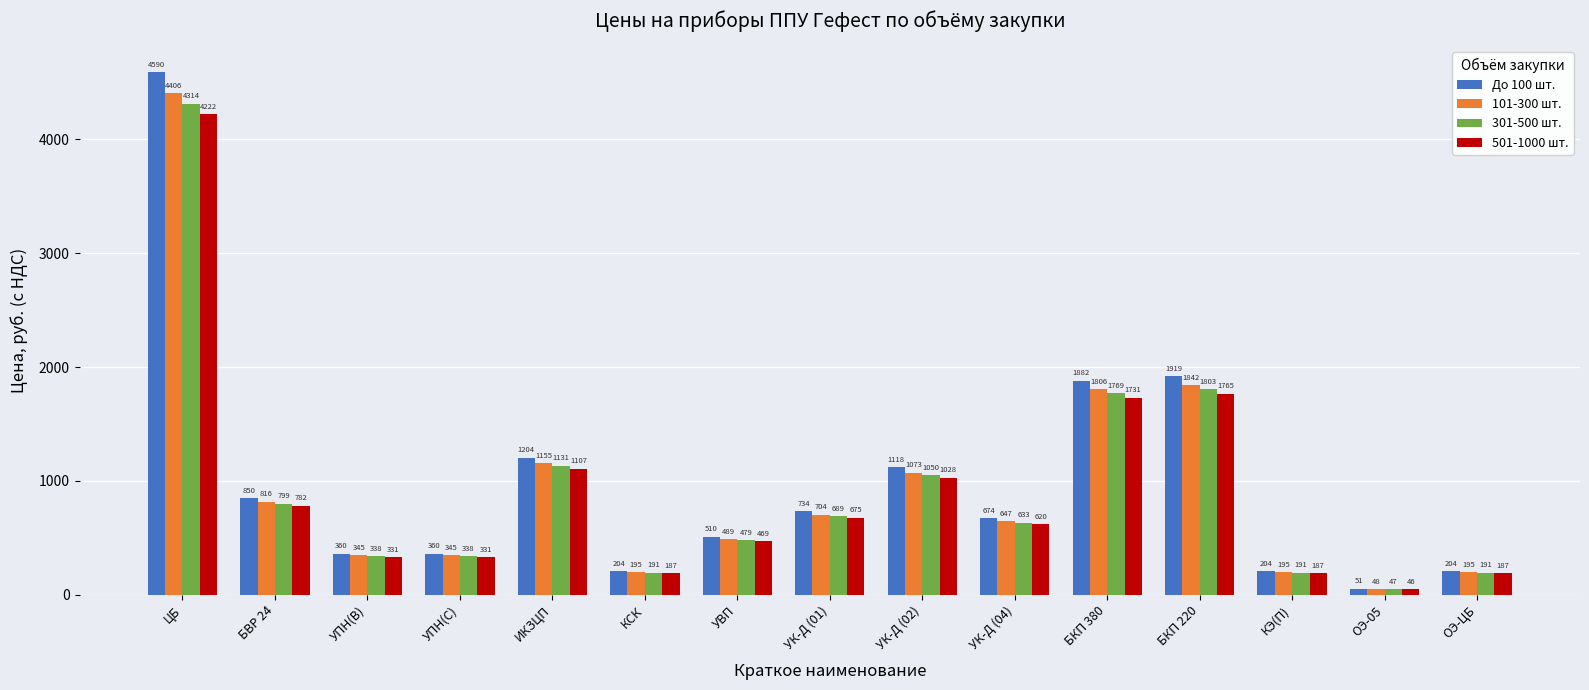

The 301-500 шт. series shows 633.6 at УК-Д (04). True or false?

True